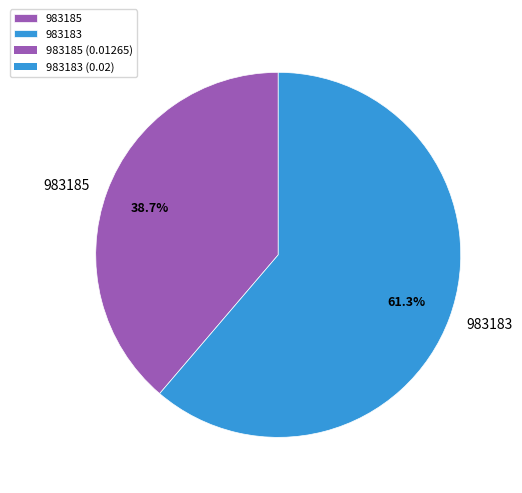

What percentage do 983185 and 983183 together represent?

100.0%